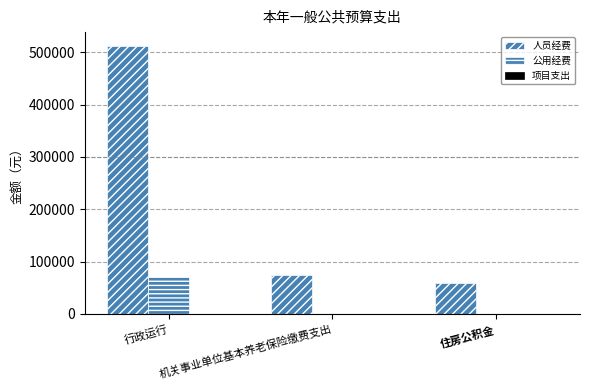

Which series changed the most between 行政运行 and 住房公积金?

人员经费